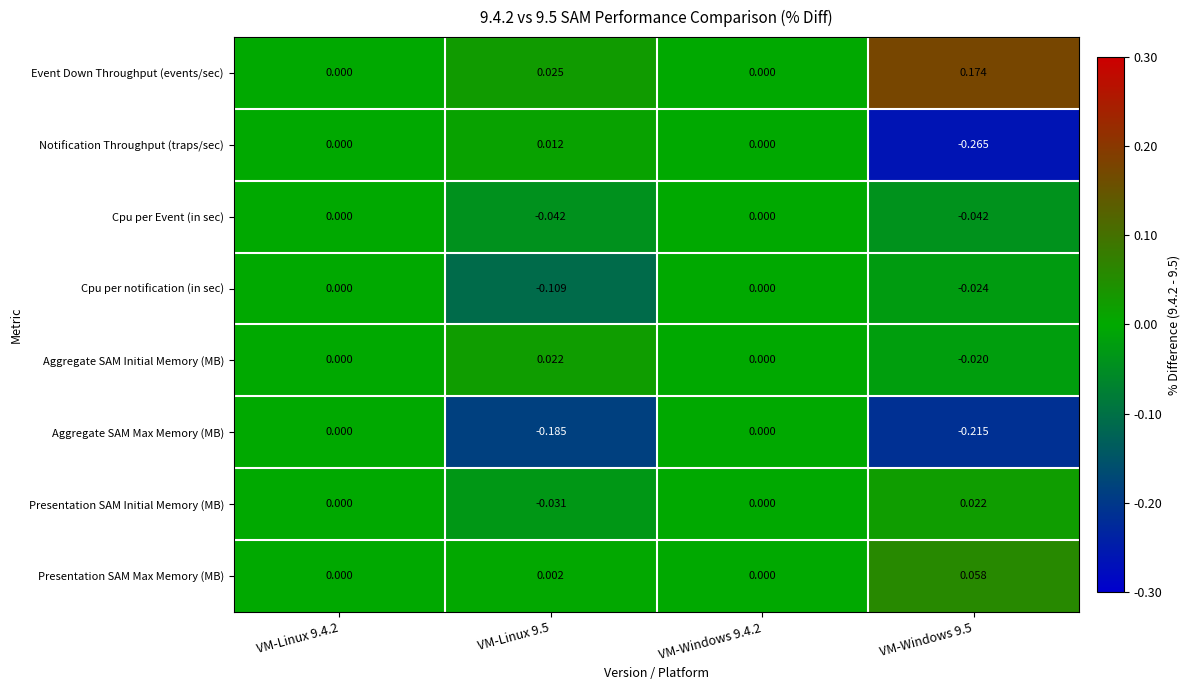

At which category does the chart reach its peak across all series?

VM-Windows 9.5